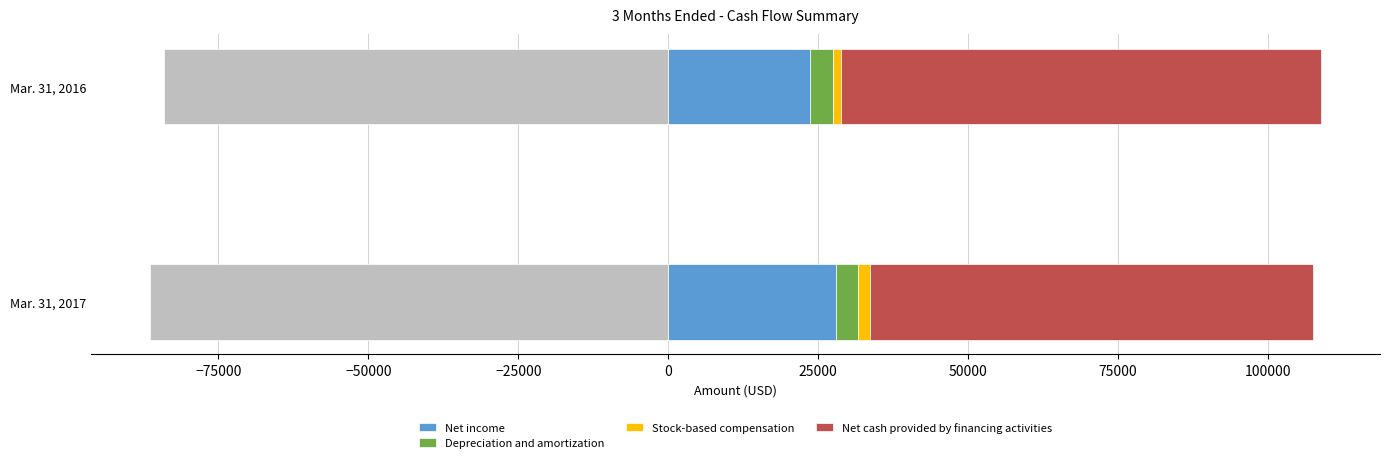

What is the maximum value for Net income?

27949